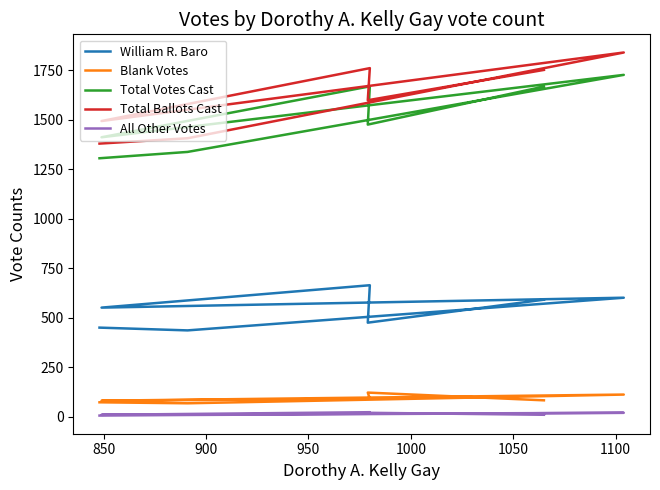

Is this an area chart (filled region under the line)?

No